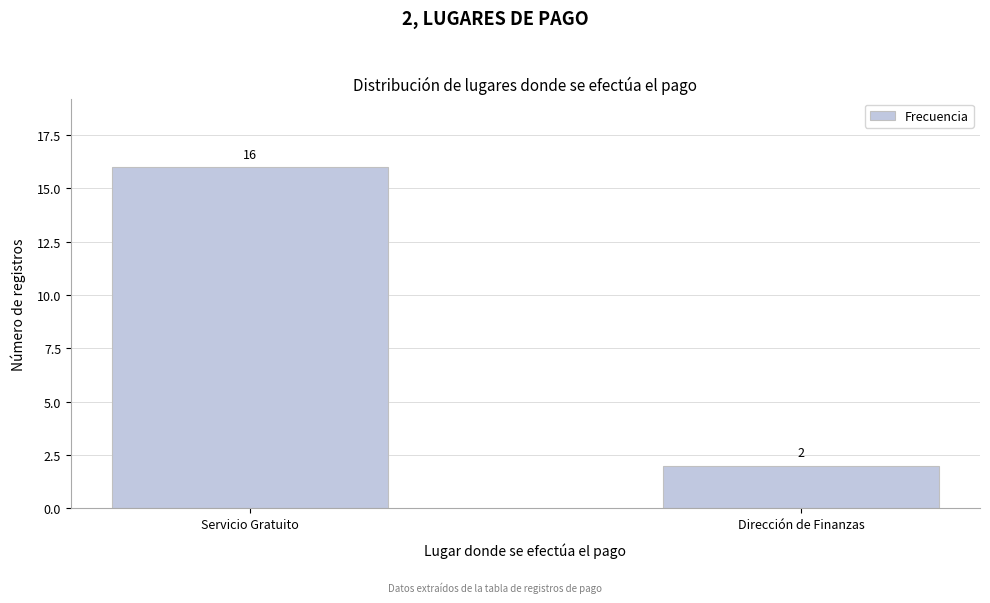

Reading left to right, transcribe all the data shown in this chart.

Servicio Gratuito=16	Dirección de Finanzas=2